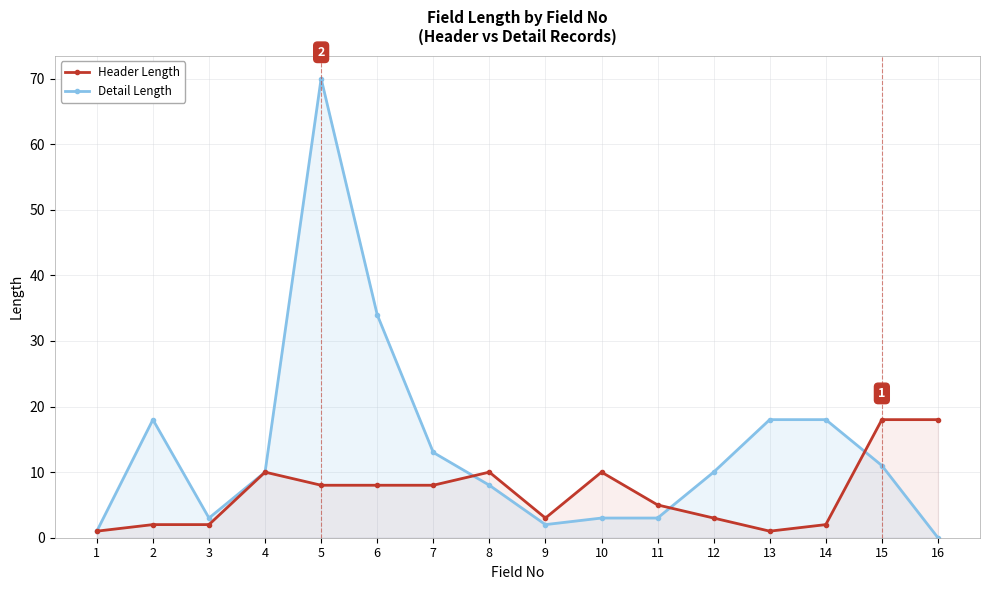

At which category does Detail Length reach its first local valley?

3